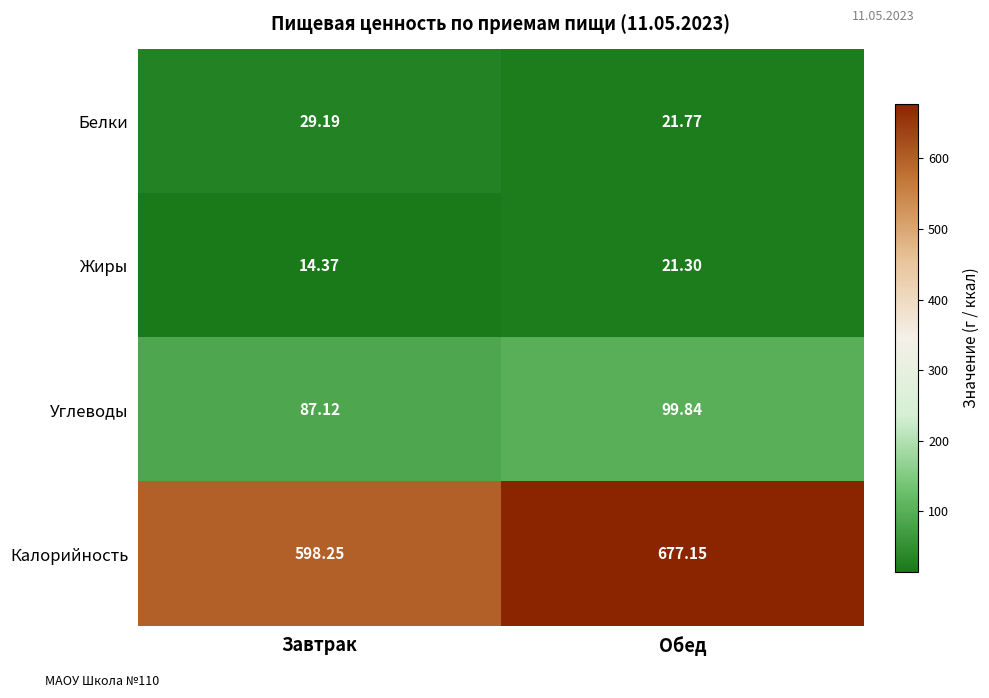

Which series has the largest range (max minus min)?

Калорийность